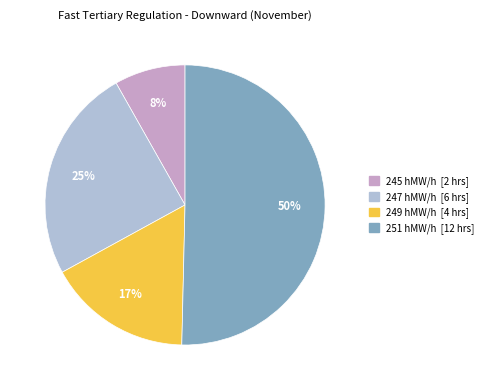

What is the majority slice?

251 hMW/h [12 hrs]